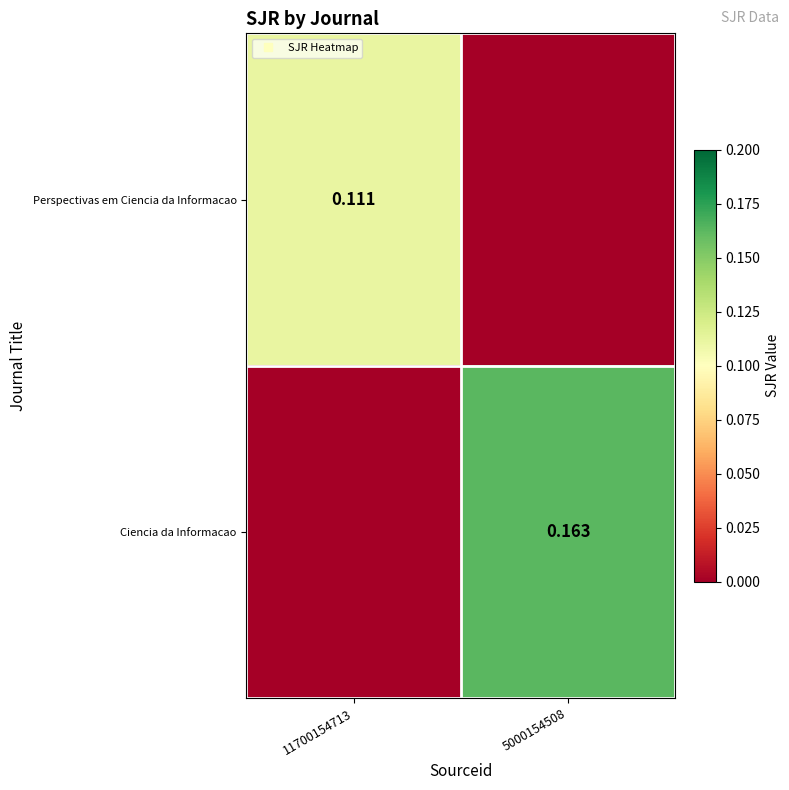

What is the total value across all series at 11700154713?

0.1